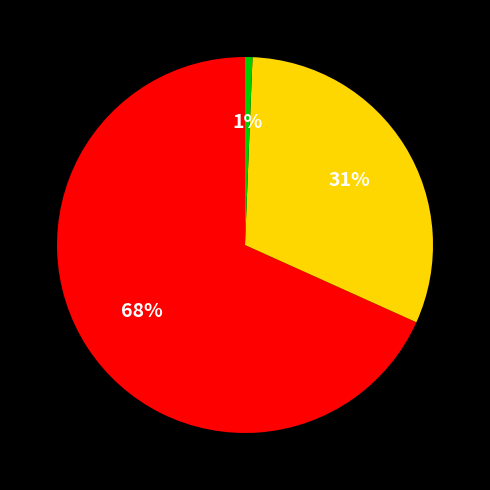

Is there a majority slice in this chart?

Yes